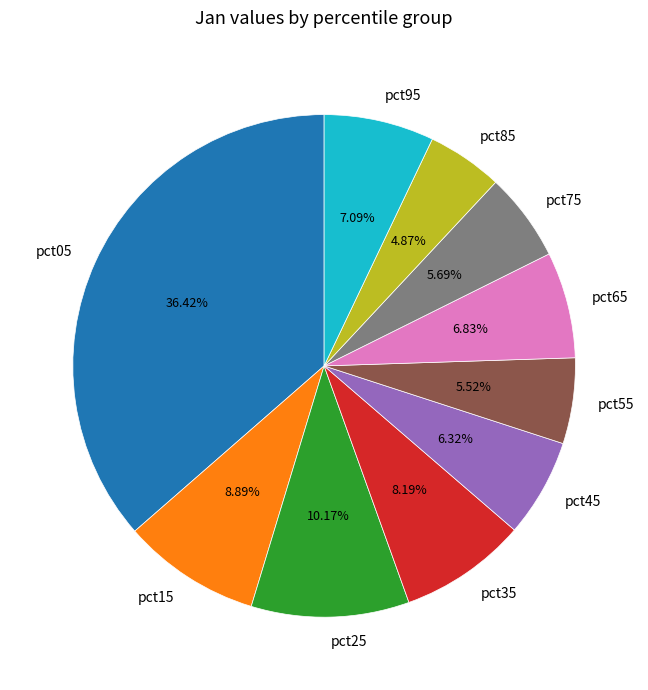

Which has a higher value, pct95 or pct05?

pct05